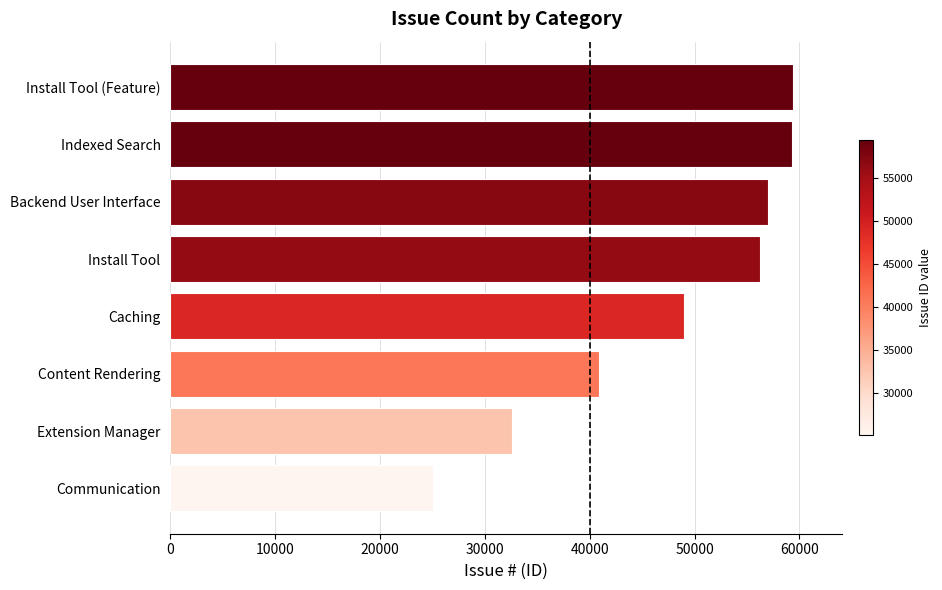

Which has a higher value, Content Rendering or Install Tool?

Install Tool